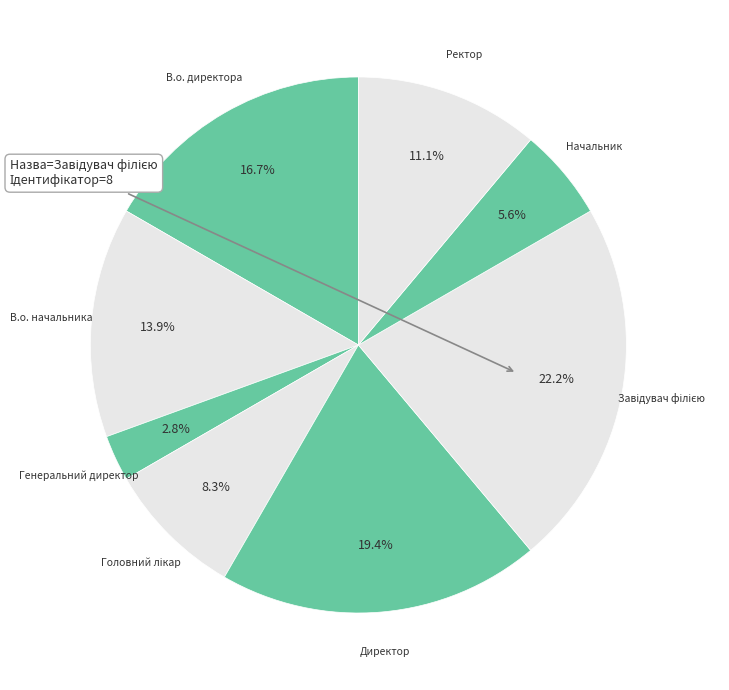

What is the total percentage of Ректор and В.о. начальника?

25.0%